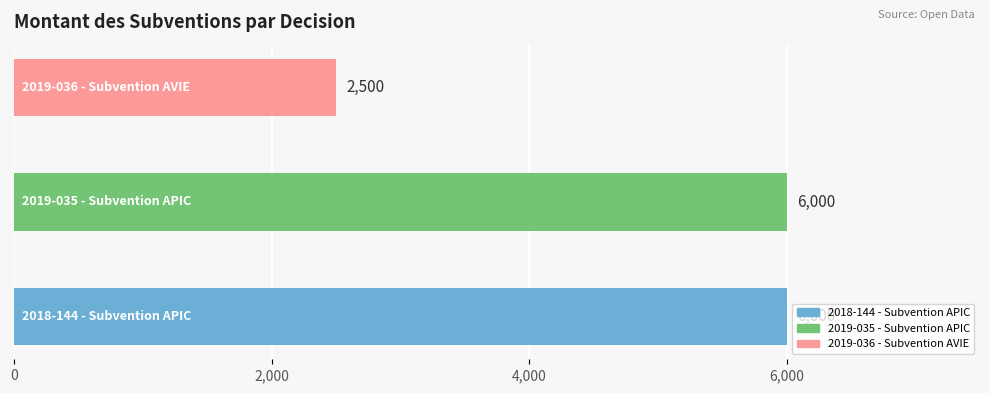

What is the difference between the second highest and minimum values?

3500